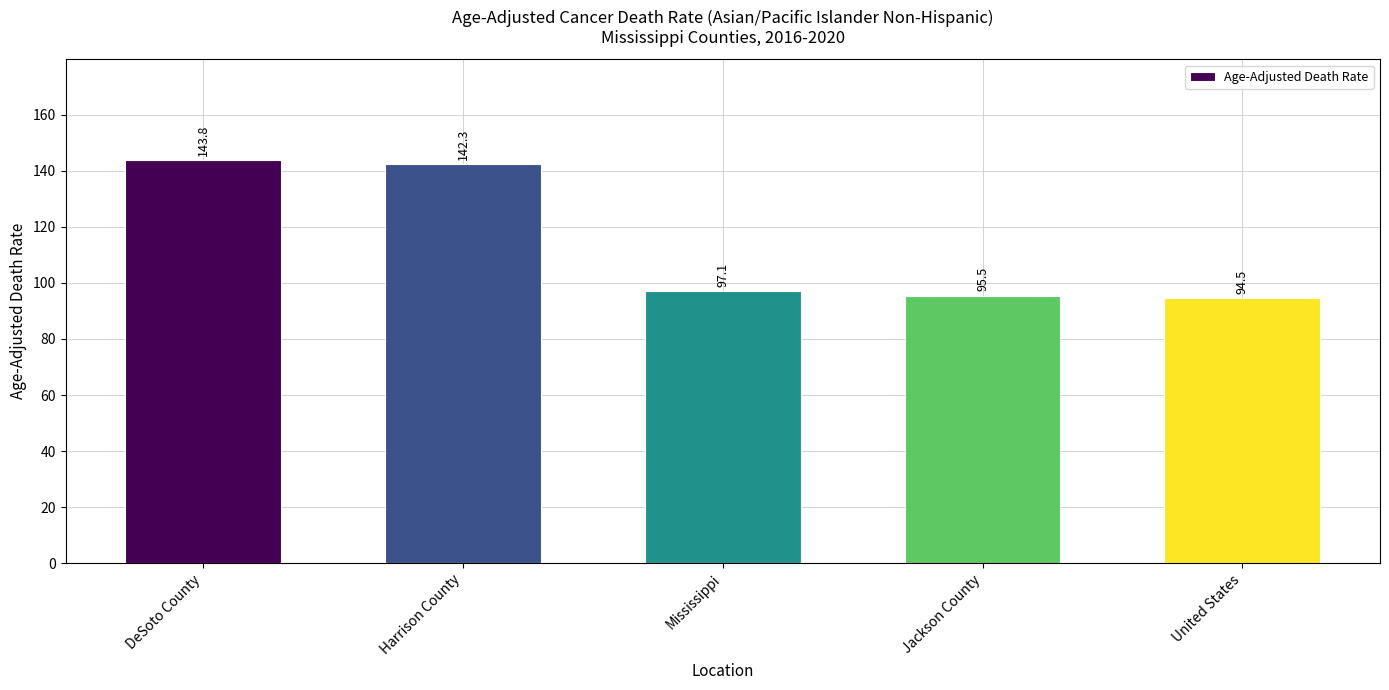

Does the chart contain stacked bars?

No